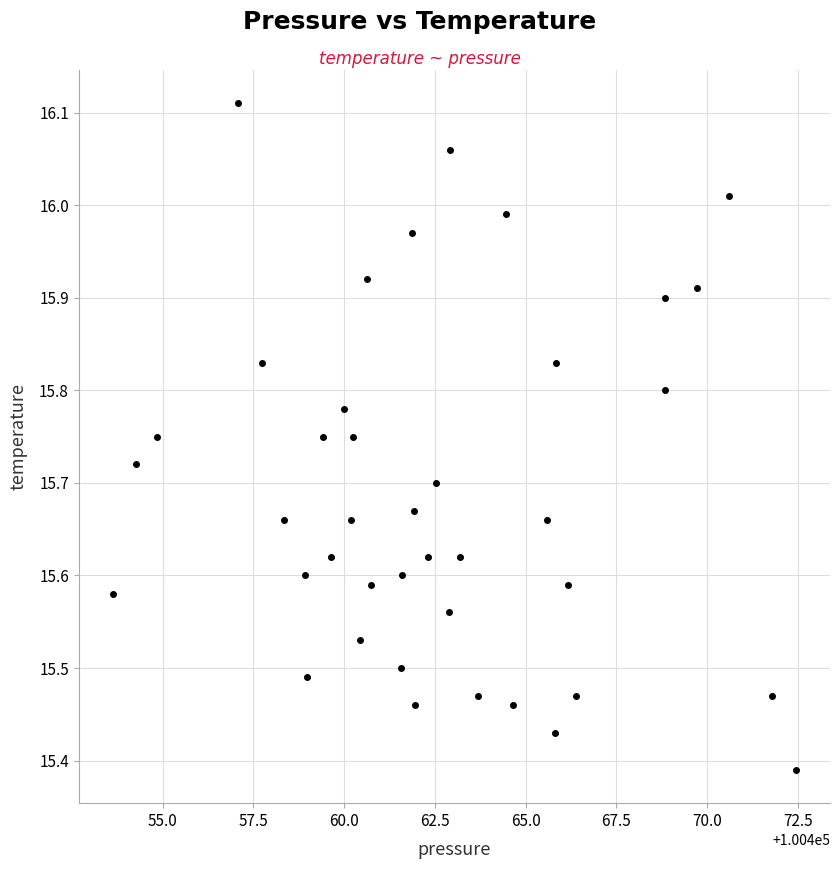

What is the range of Y values (max minus min)?

0.7